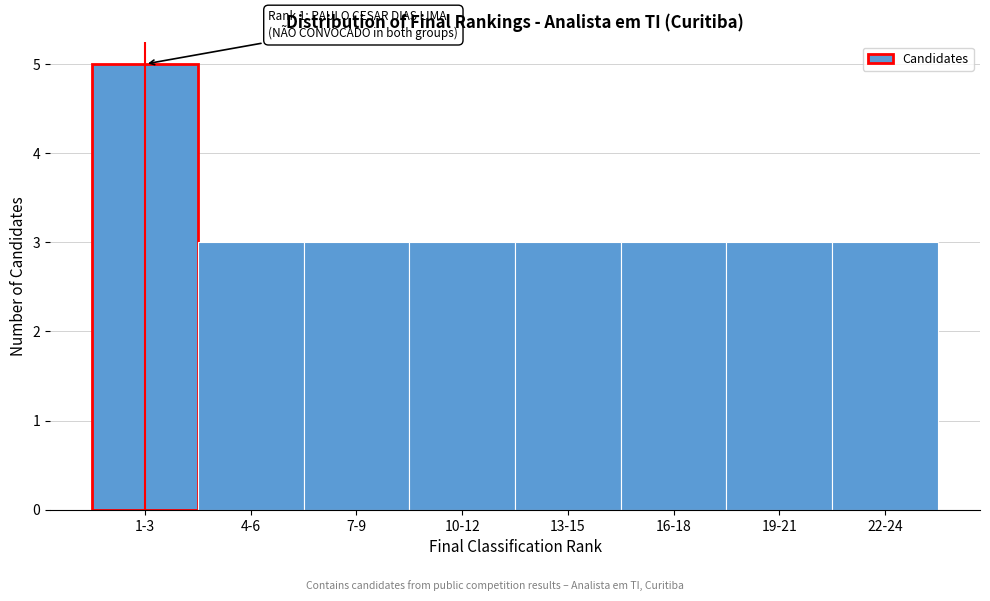

Reading right to left, transcribe all the data shown in this chart.

3	3	3	3	3	3	3	5